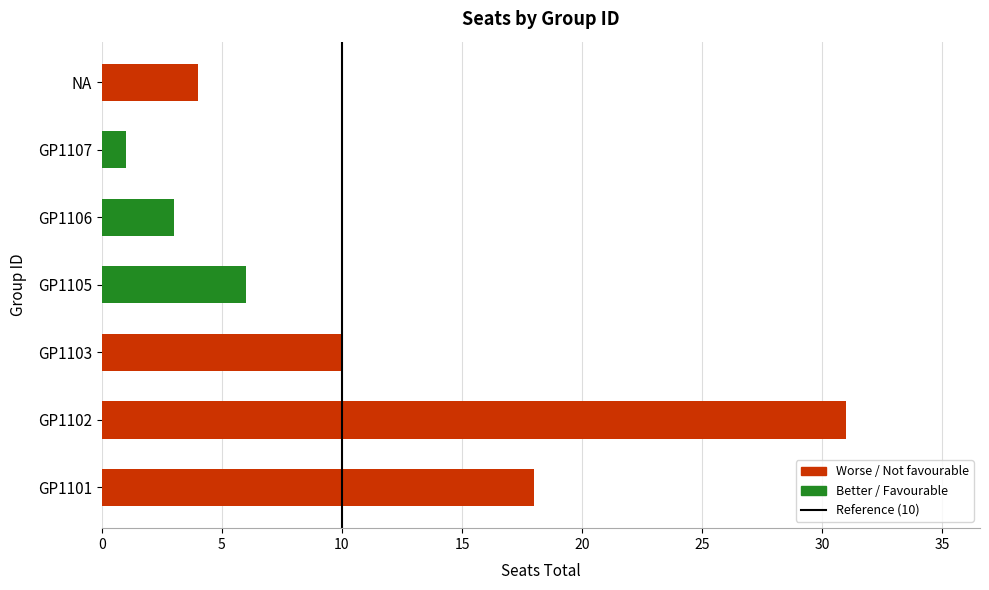

What is the greatest value displayed?

31